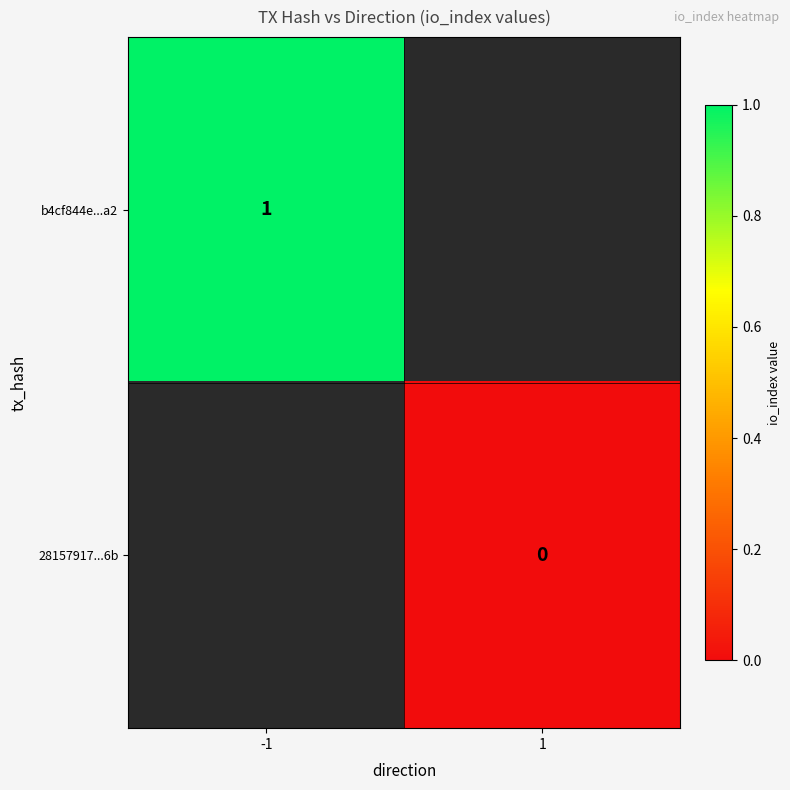

The value of b4cf844e...a2 at -1 is 1. True or false?

True